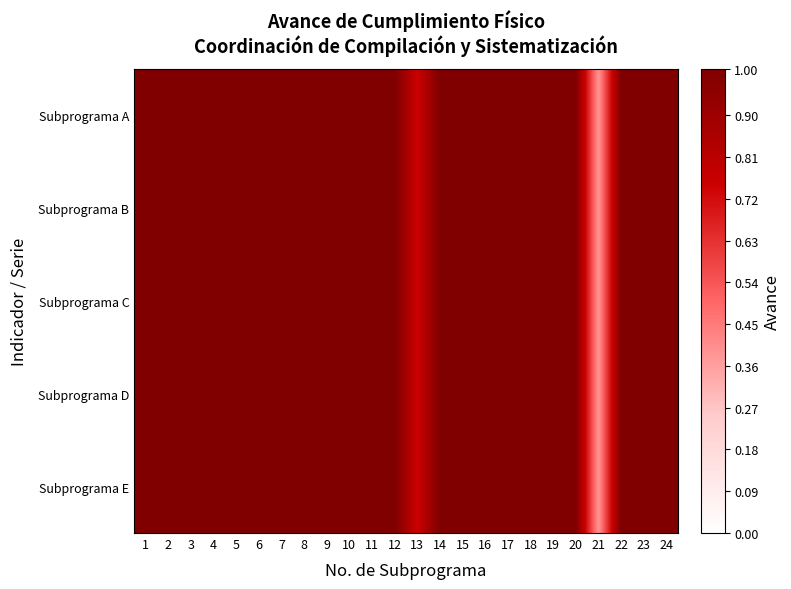

Between 9 and 15, which is larger?

9